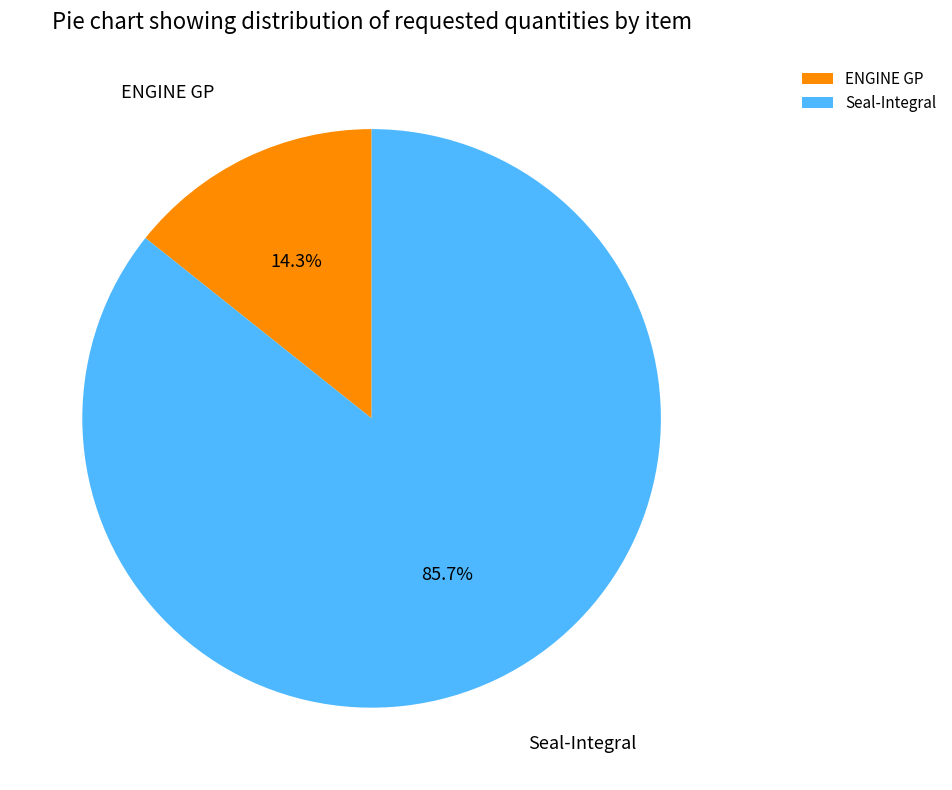

What percentage do Seal-Integral and ENGINE GP together represent?

100.0%